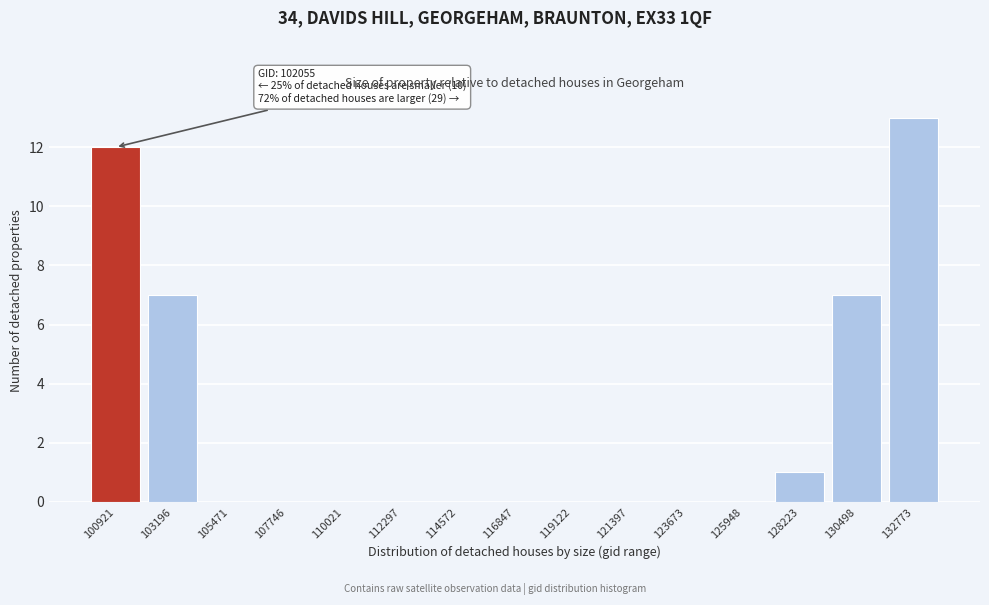

Reading left to right, extract all data points from this chart.

100921=12	103196=7	105471=0	107746=0	110021=0	112297=0	114572=0	116847=0	119122=0	121397=0	123673=0	125948=0	128223=1	130498=7	132773=13